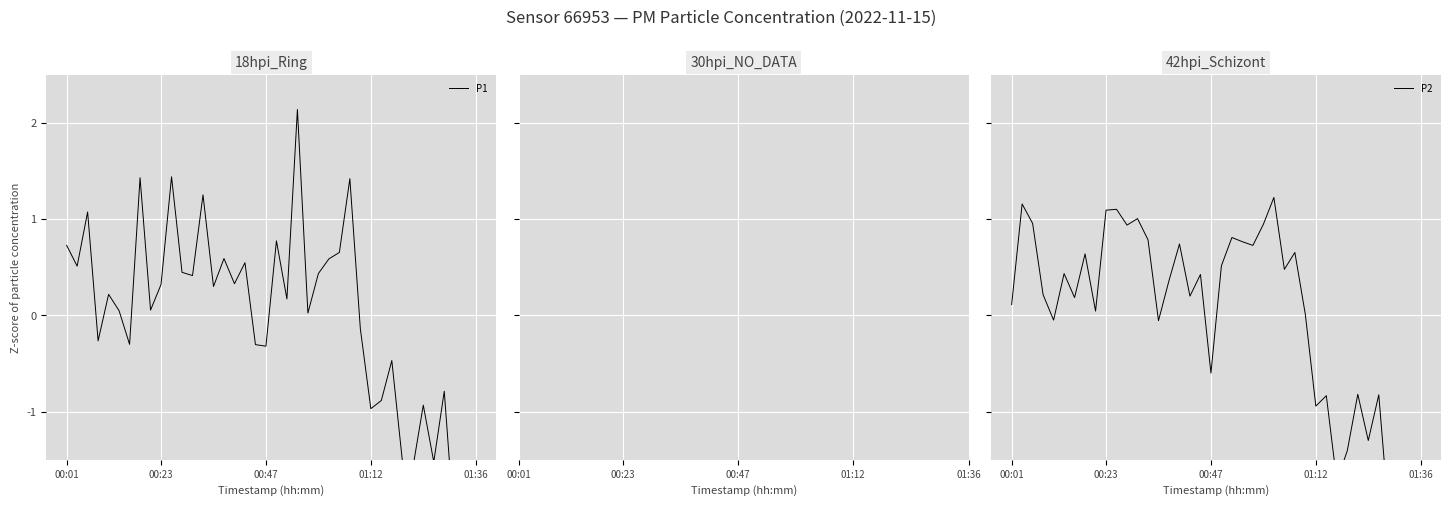

Where is P2 nearest to the value 0?

28